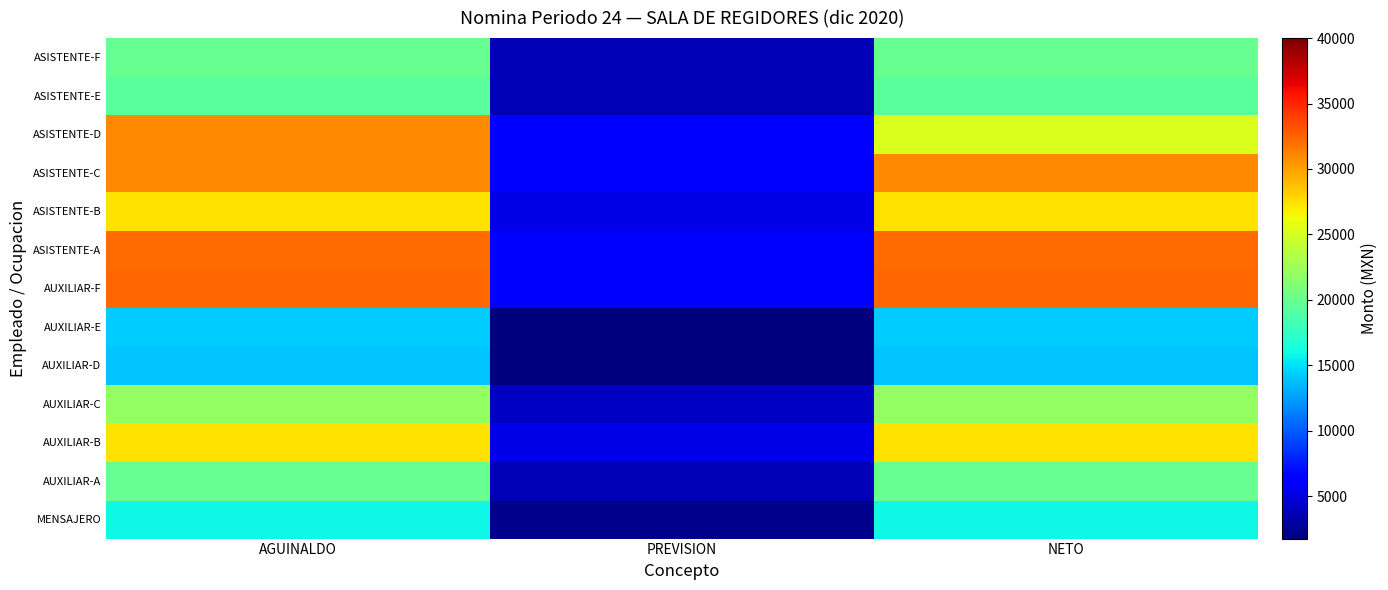

Rank the series at NETO from lowest to highest value.

AUXILIAR-D, AUXILIAR-E, MENSAJERO, ASISTENTE-E, AUXILIAR-A, ASISTENTE-F, AUXILIAR-C, ASISTENTE-D, AUXILIAR-B, ASISTENTE-B, ASISTENTE-C, ASISTENTE-A, AUXILIAR-F